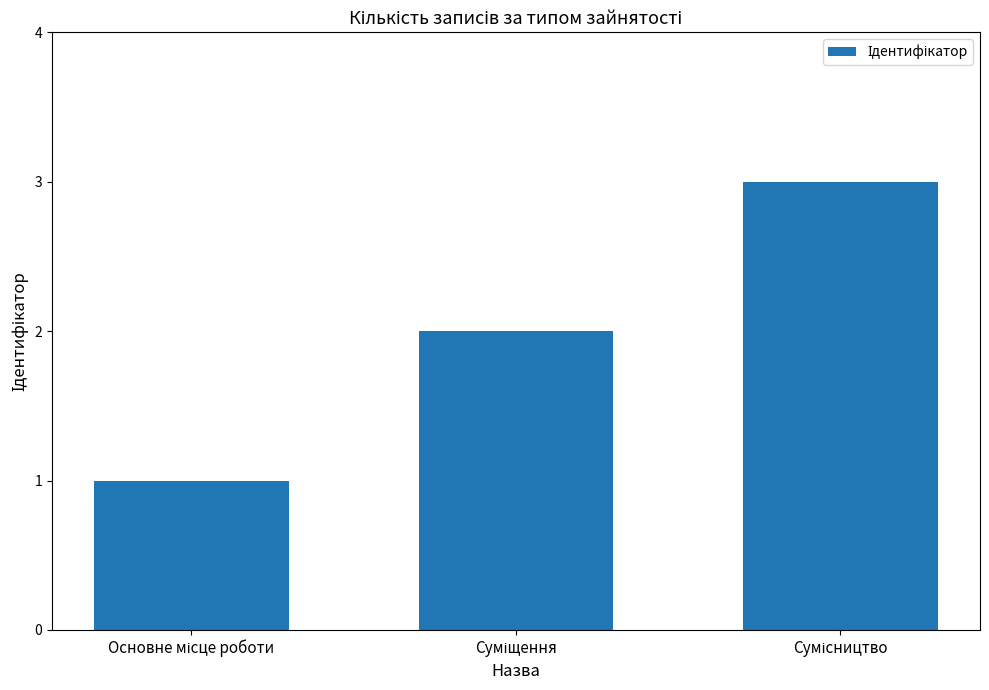

Does the chart contain stacked bars?

No